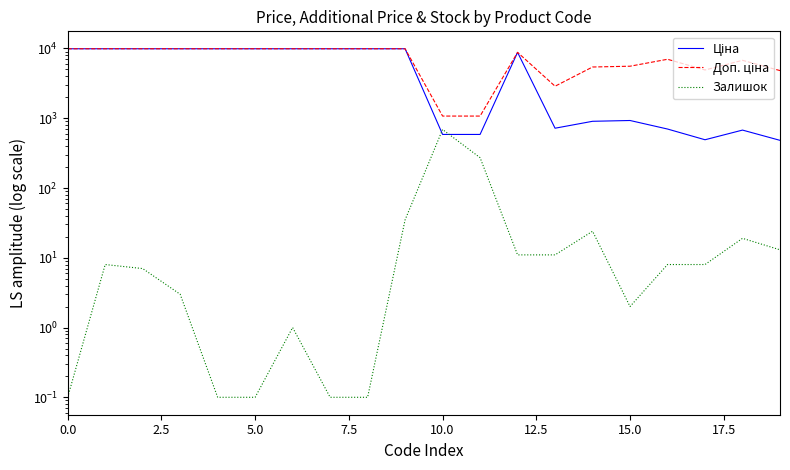

What is the total value across all series at 12?

17606.2